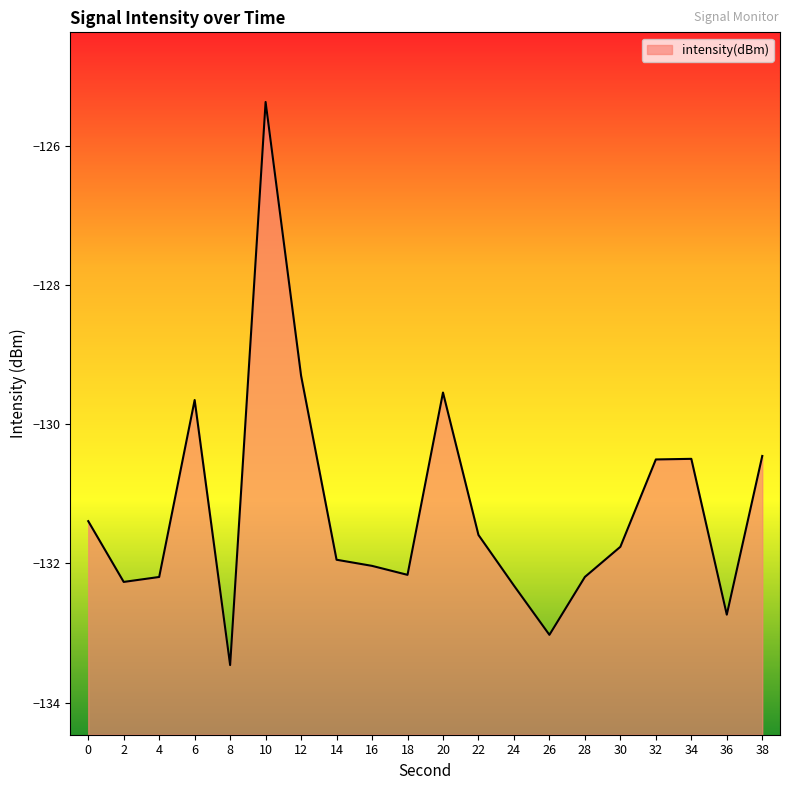

Which category has the highest value across all series?

10